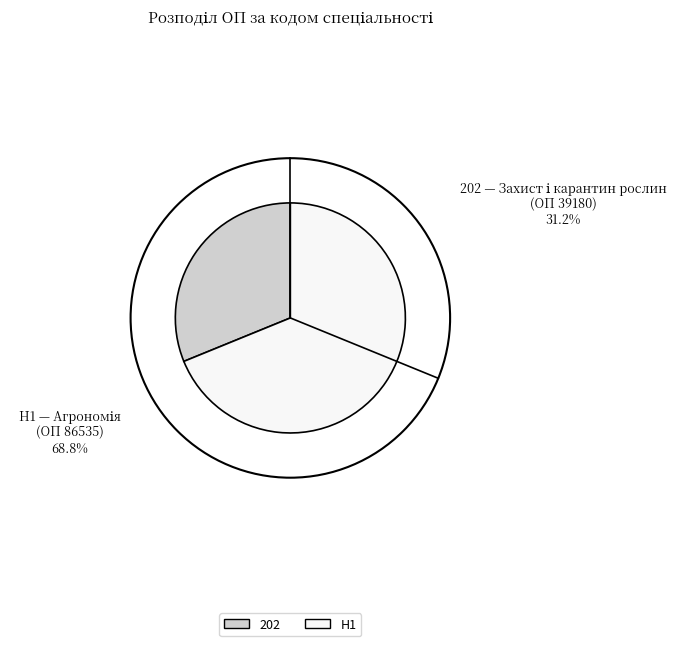

Which has a higher value, 202 or H1?

H1